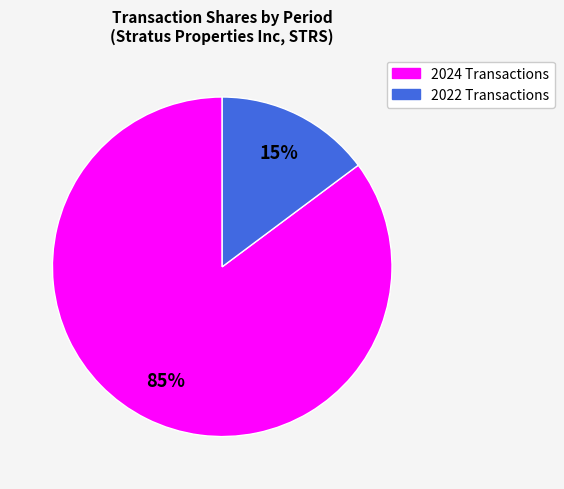

To the nearest percent, what is the average slice percentage?

50%